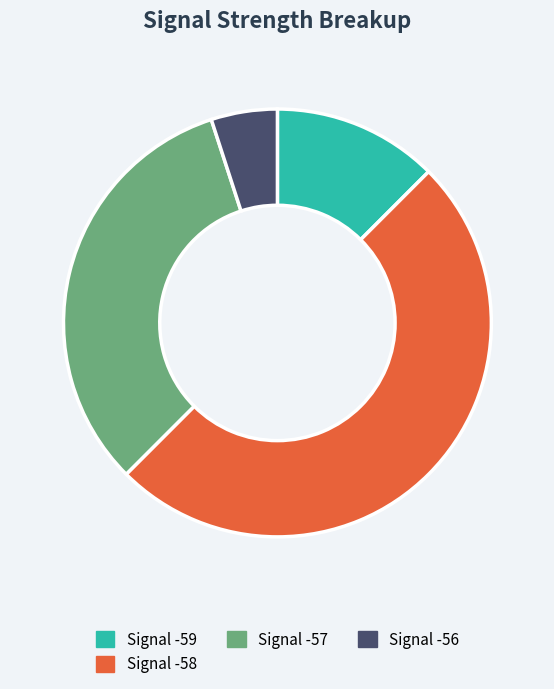

Rank the categories by value from lowest to highest.

Signal -56, Signal -59, Signal -57, Signal -58